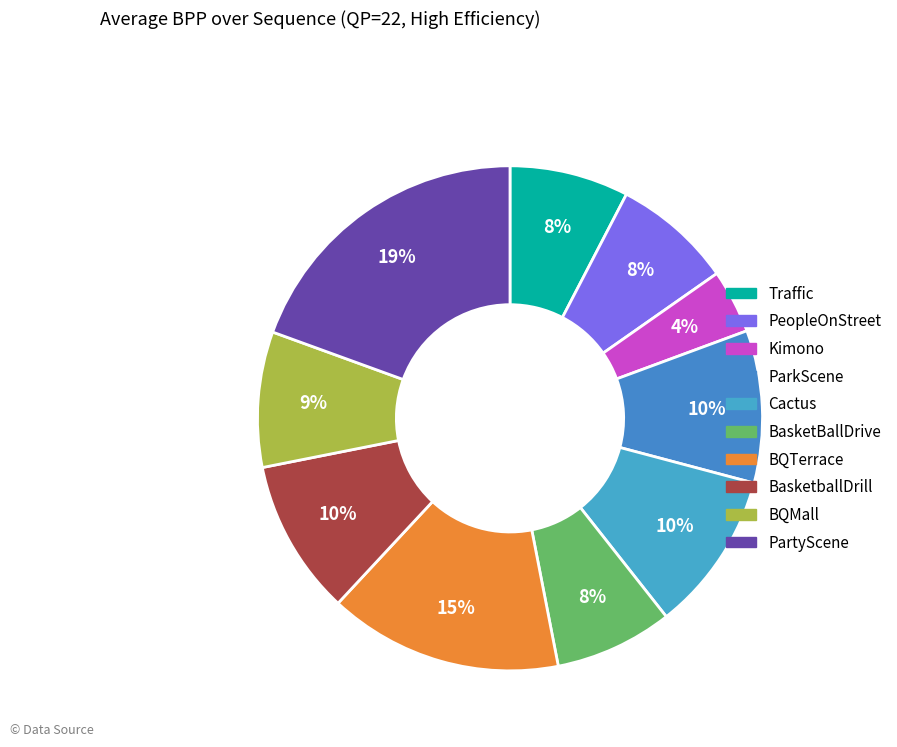

Is it true that Cactus is 4% of the pie?

False